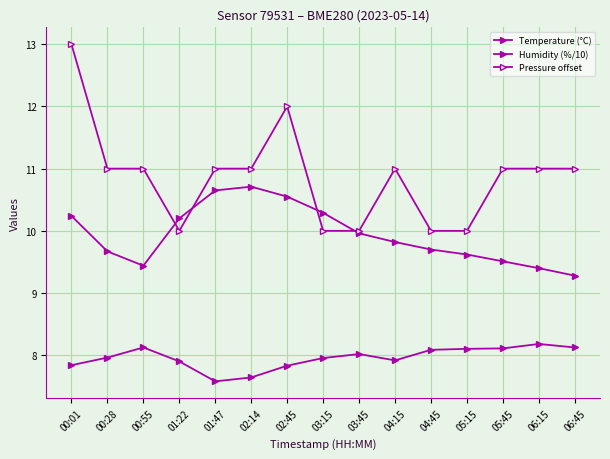

How many lines are shown in the chart?

3